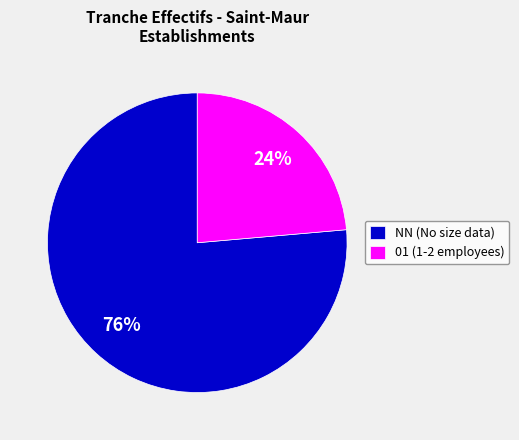

True or false: 01 (1-2 employees) accounts for 24% of the total.

True